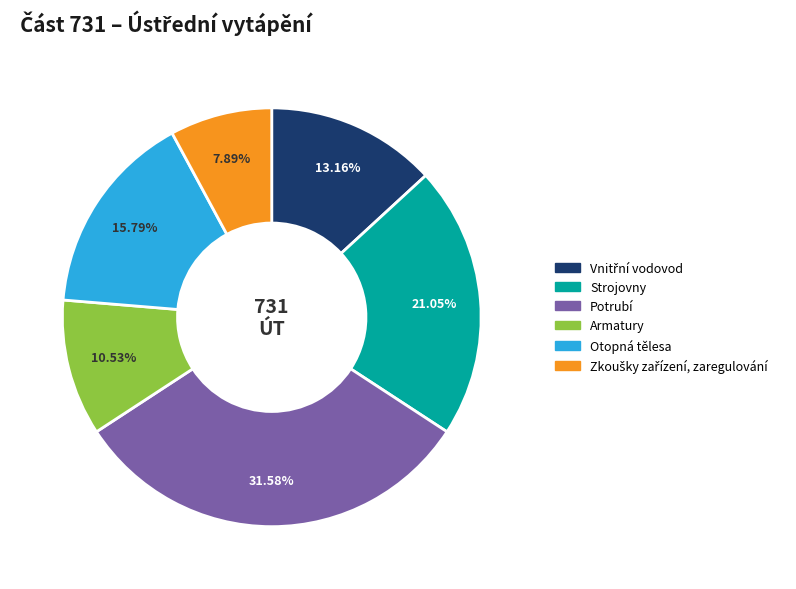

What is the largest slice in the pie chart?

Potrubí